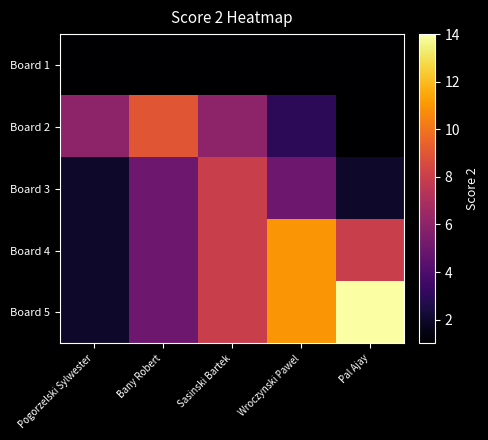

Which category has the highest value across all series?

Pal Ajay